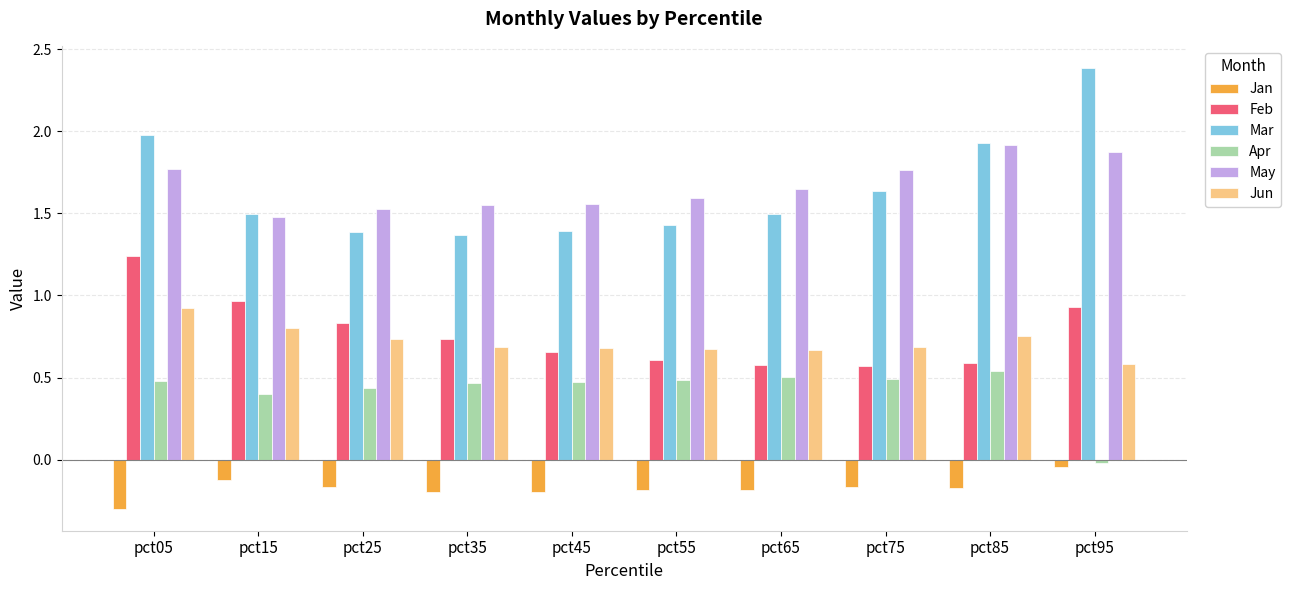

Between pct05 and pct55, which series saw the biggest shift?

Feb